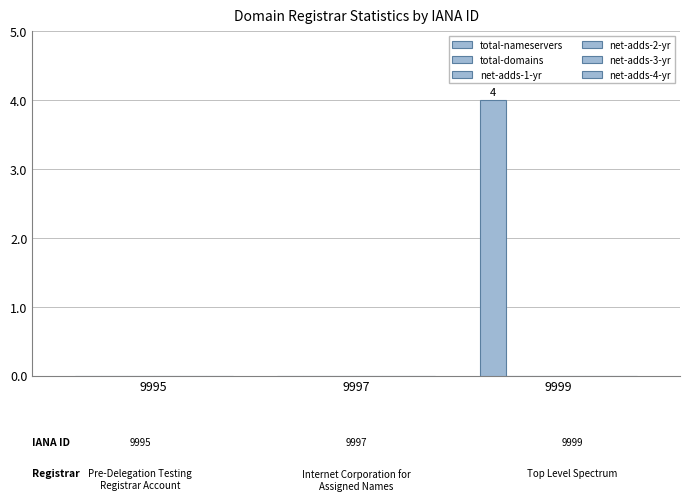

Are the bars horizontal?

No